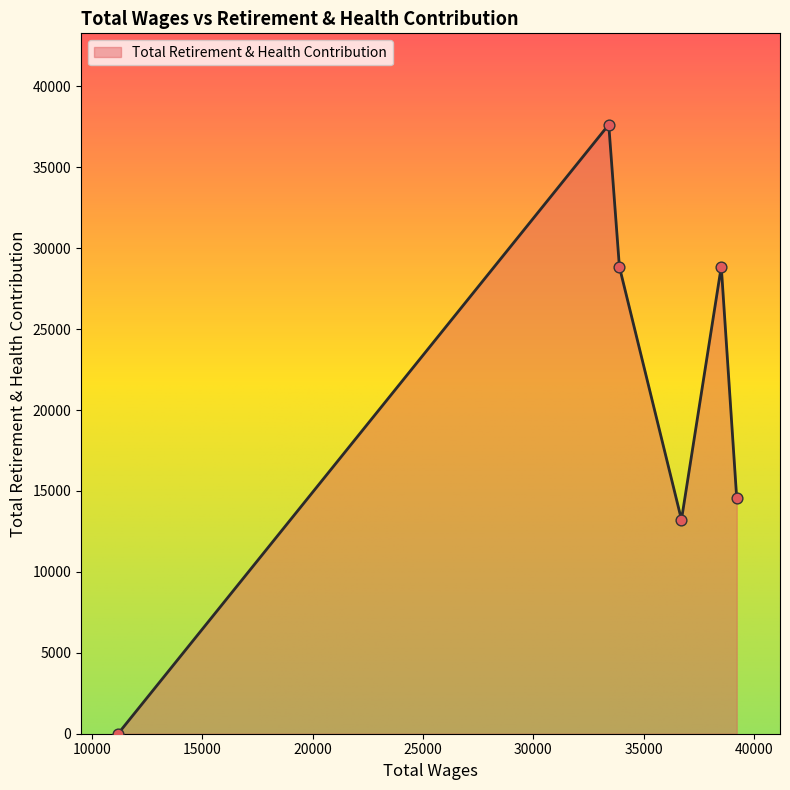

How many interior local valleys (lower than both neighbors) does the data have?

1